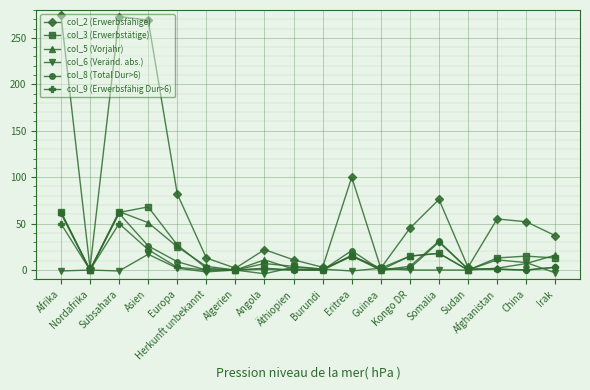

In col_2 (Erwerbsfähige), how many points are lower than both neighbors (excluding endpoints)?

5